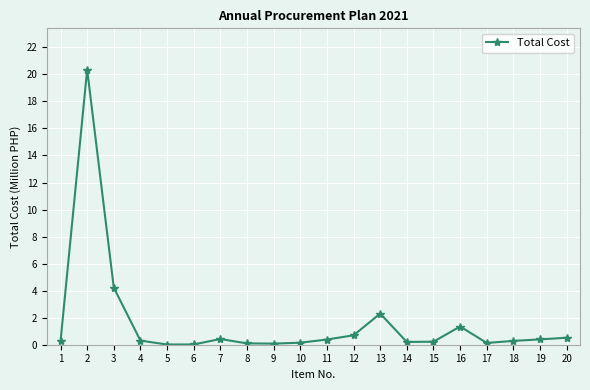

True or false: the data has more than 1 interior local peaks.

True